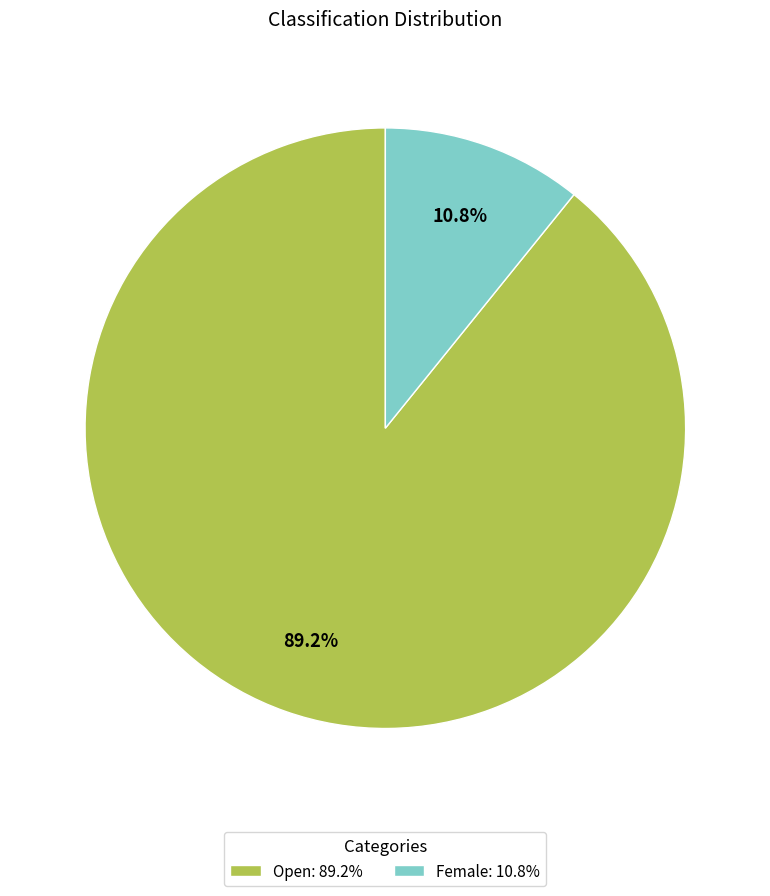

To the nearest percent, what is the difference between the largest and smallest slice percentages?

78%